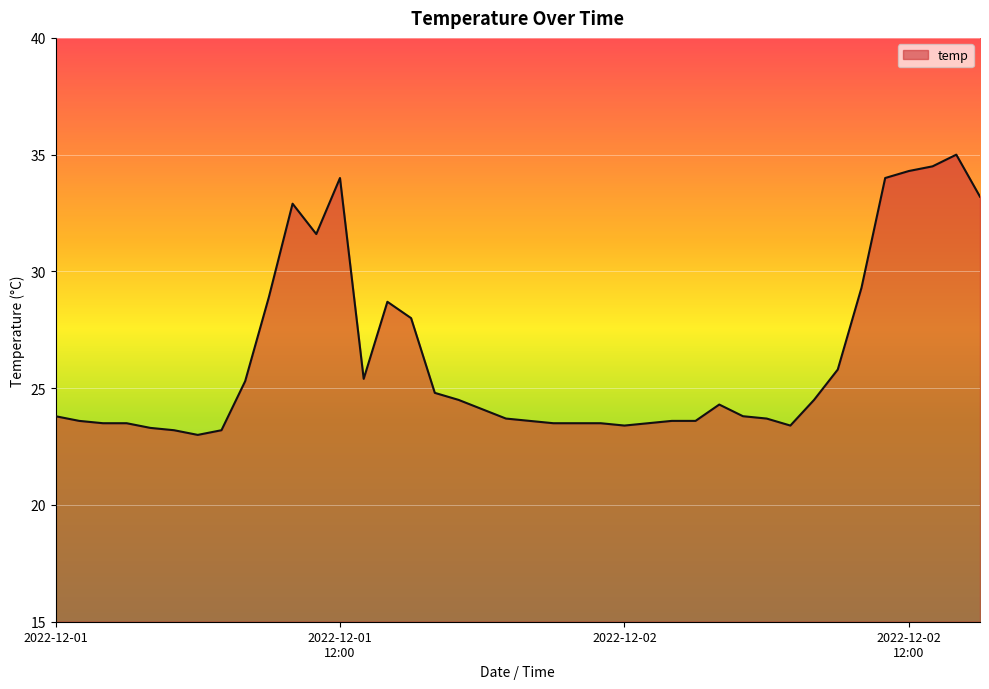

What is the maximum value shown in the chart?

35.0